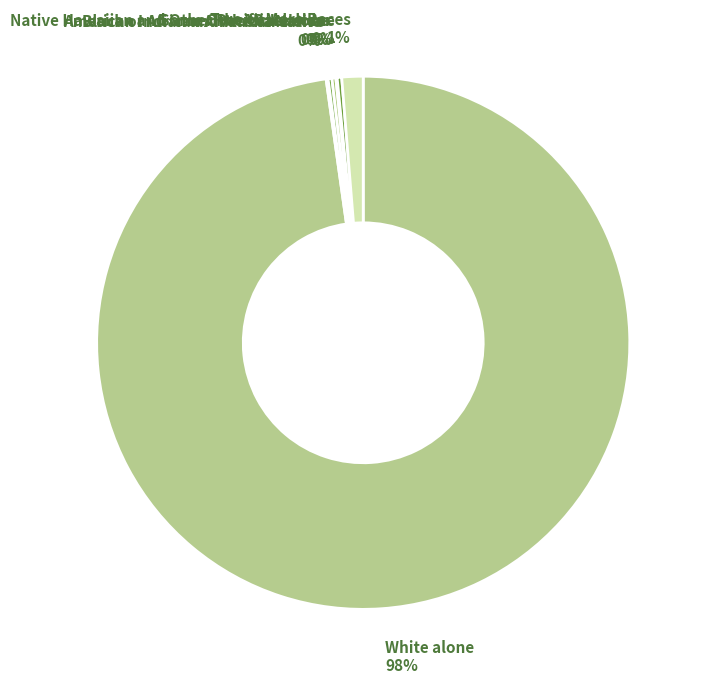

Does any single category account for the majority?

Yes